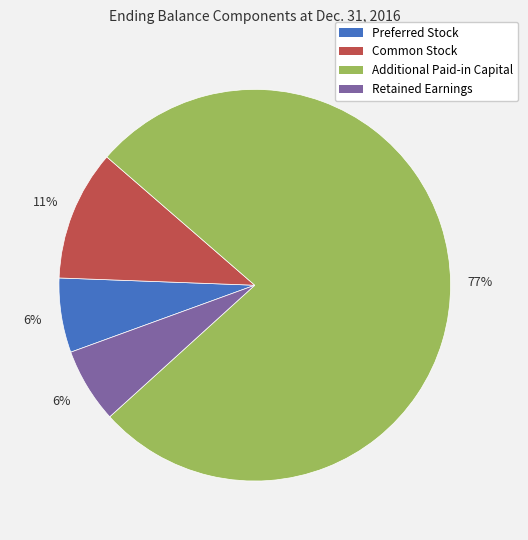

To the nearest percent, what is the difference between the largest and smallest slice percentages?

71%